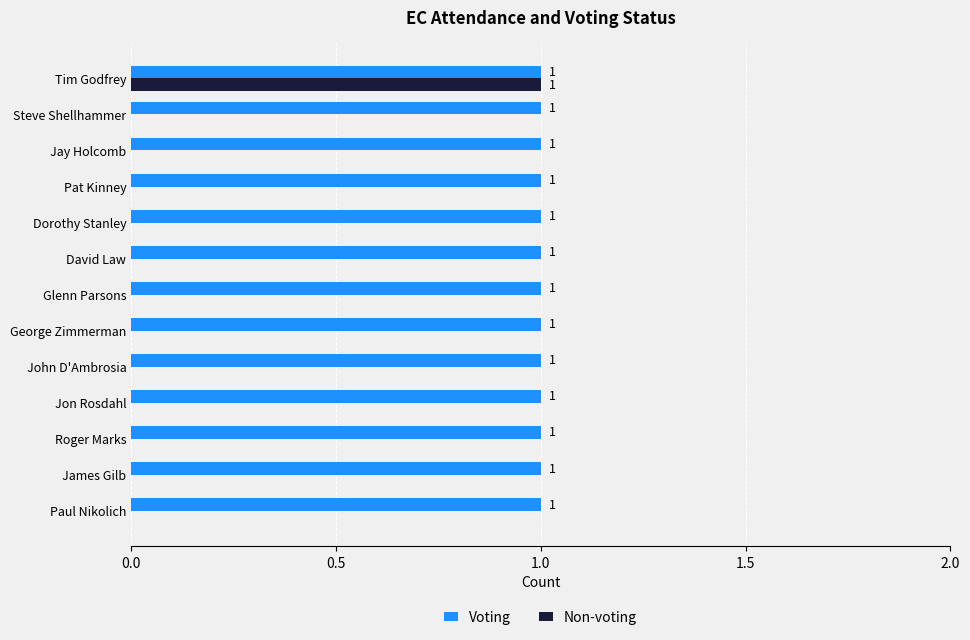

At which category is the sum across all series the highest?

Tim Godfrey